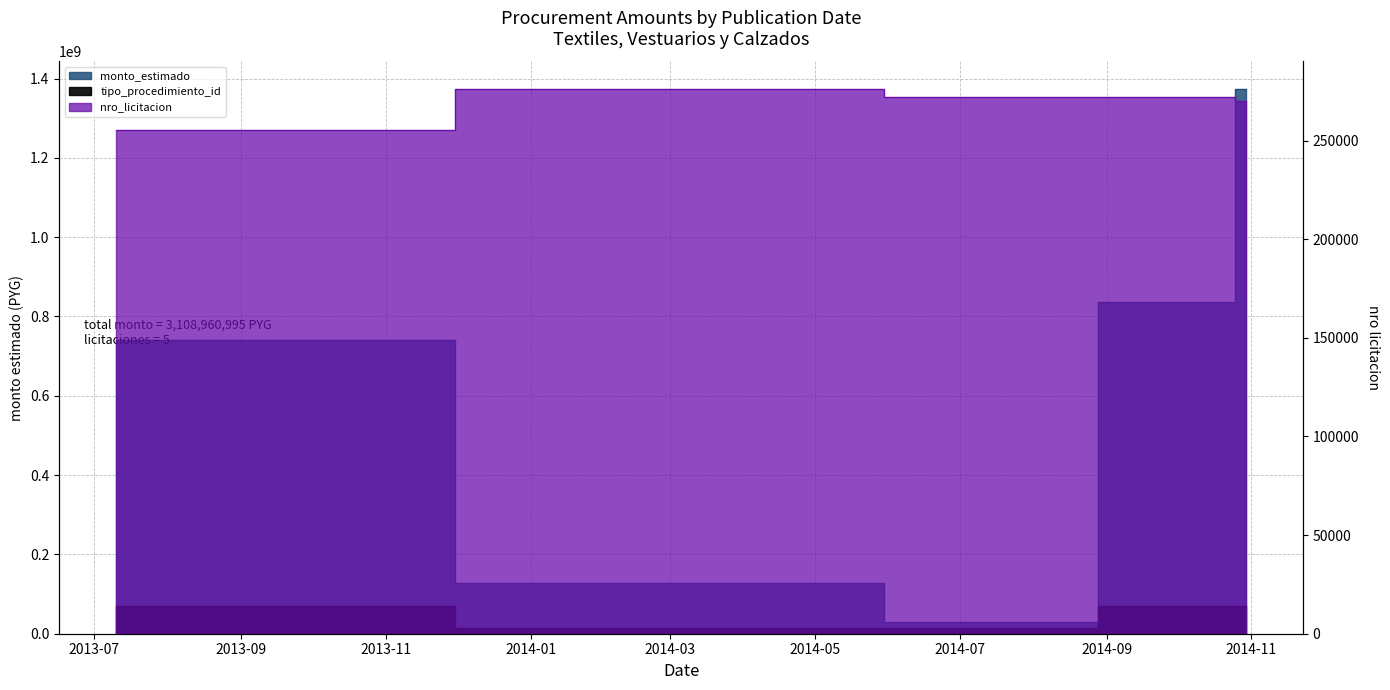

List the labels in order of value, smallest first.

2014-07-07, 2014-04-22, 2013-07-10, 2014-10-20, 2014-10-30